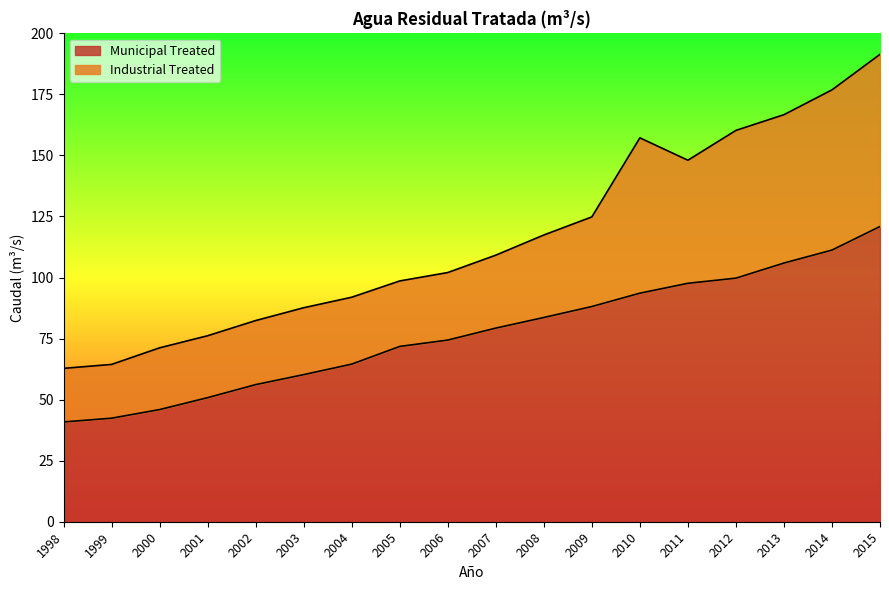

What is the change in value from 1998 to 2013?

+65.1